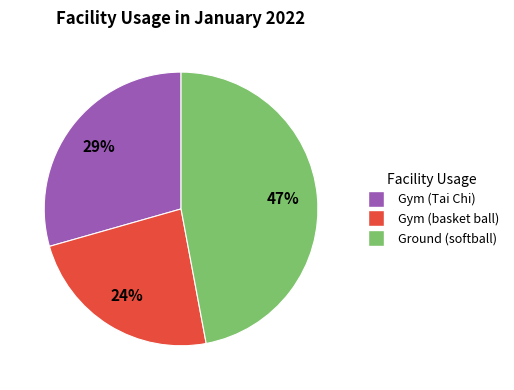

Is Ground (softball) the majority of the pie?

No